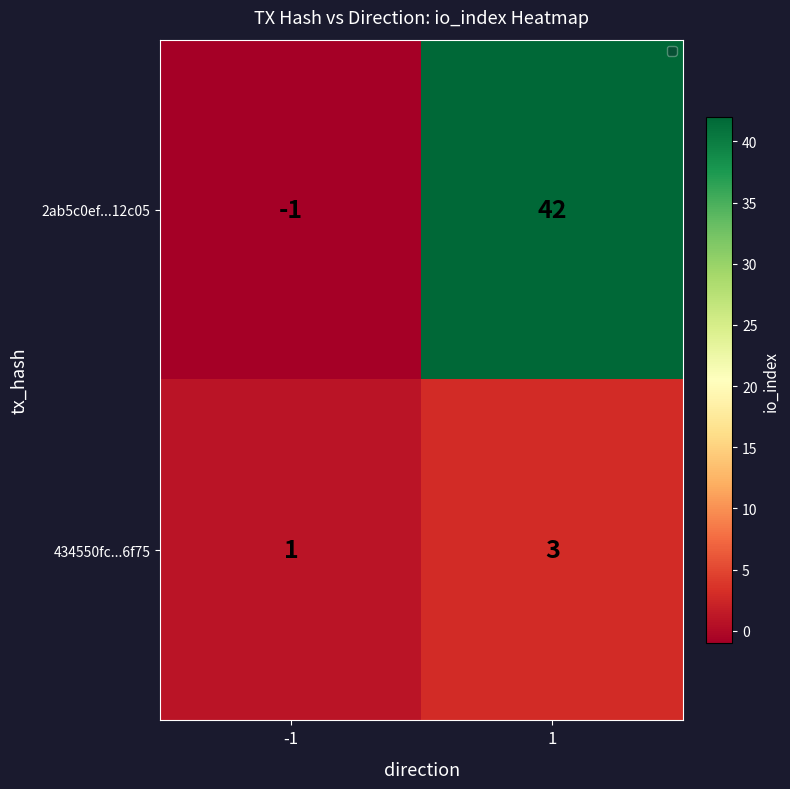

Is it true that 434550fc...6f75 equals 5 at 1?

False